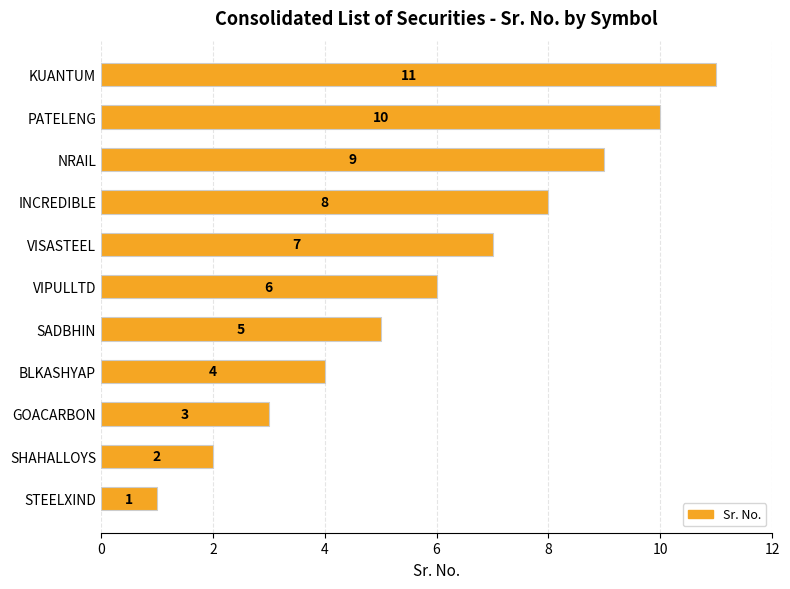

How many categories are shown in the chart?

11